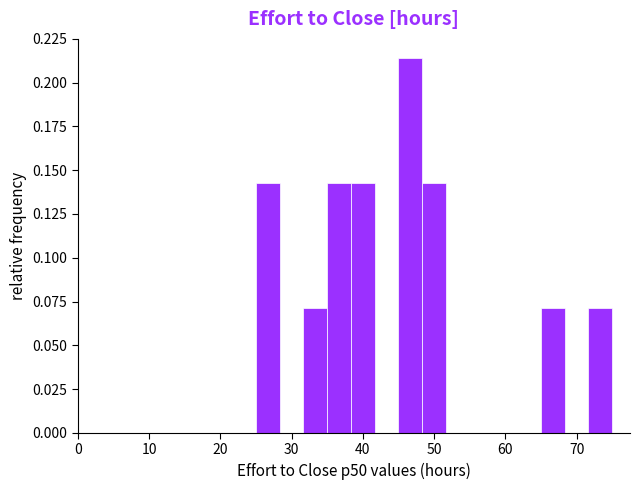

Around what value on the x-axis is the tallest bar? Give the approximate position of its centre, as read against the axis.

47